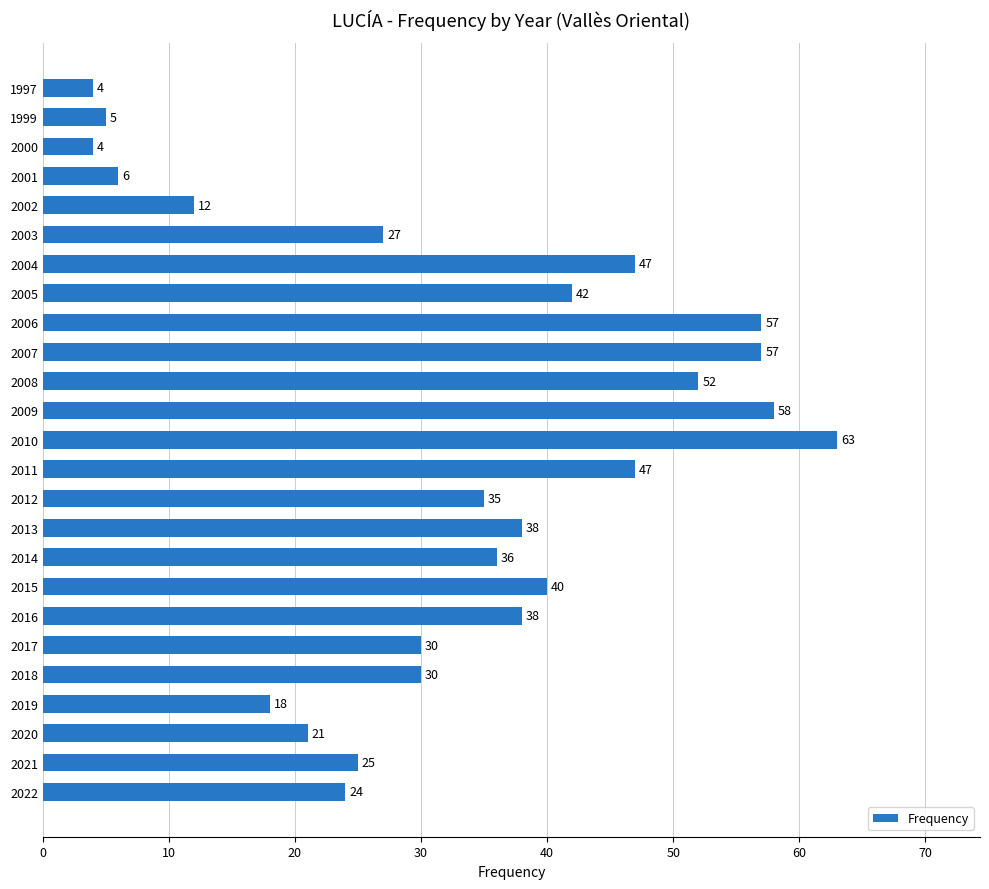

What is the minimum value shown in the chart?

4